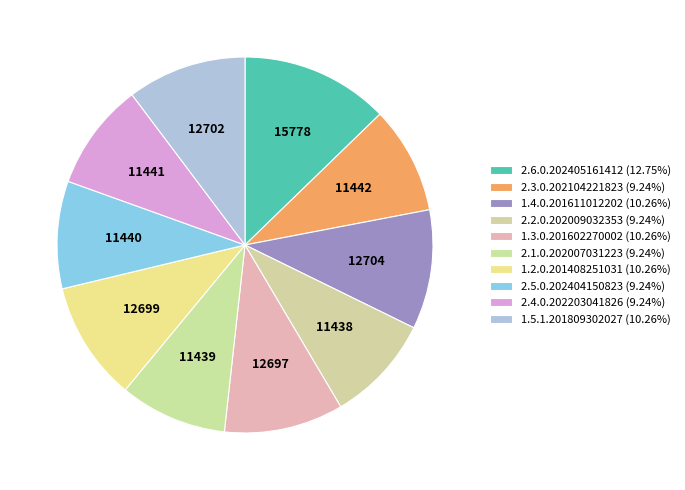

What percentage is the 2.2.0.202009032353 slice, to the nearest percent?

9%